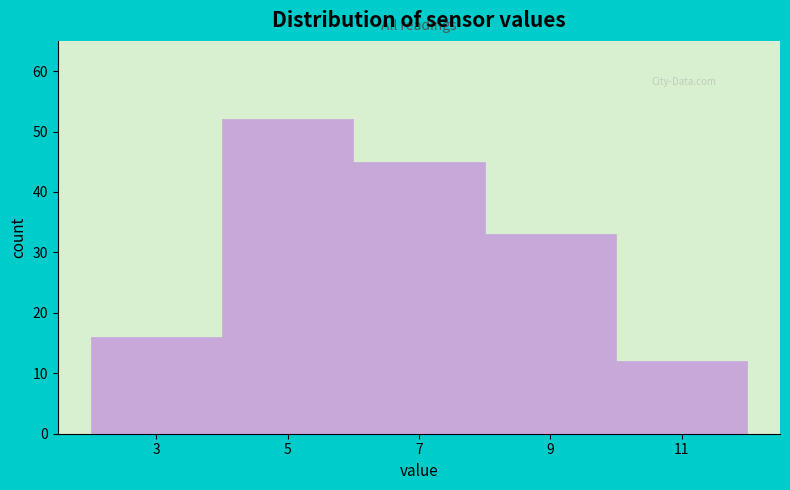

Reading left to right, transcribe all the data shown in this chart.

16	52	45	33	12